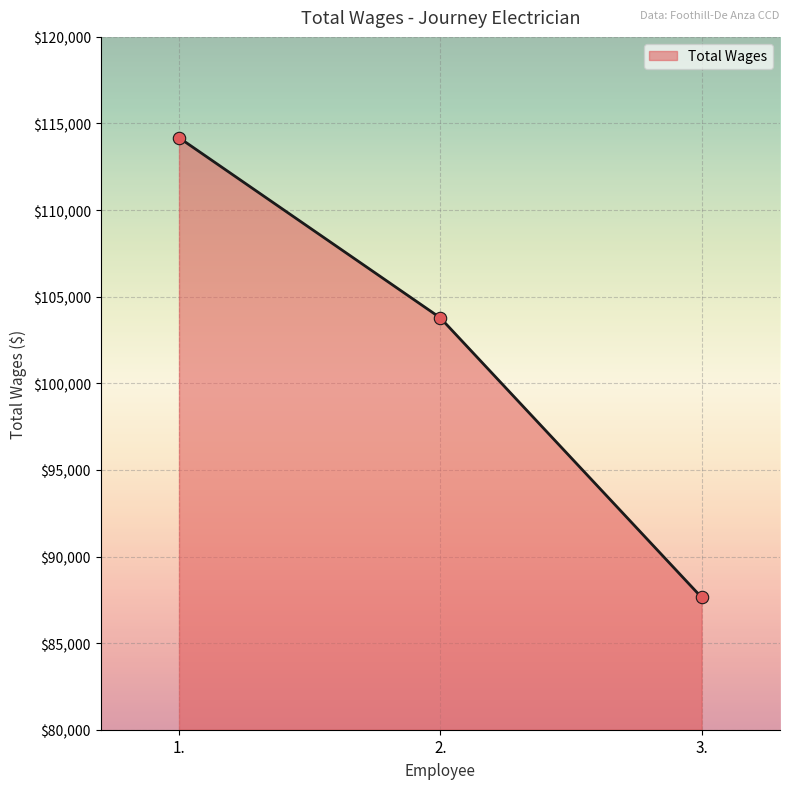

What is the ratio of the value at 1. to the value at 2.?

1.1